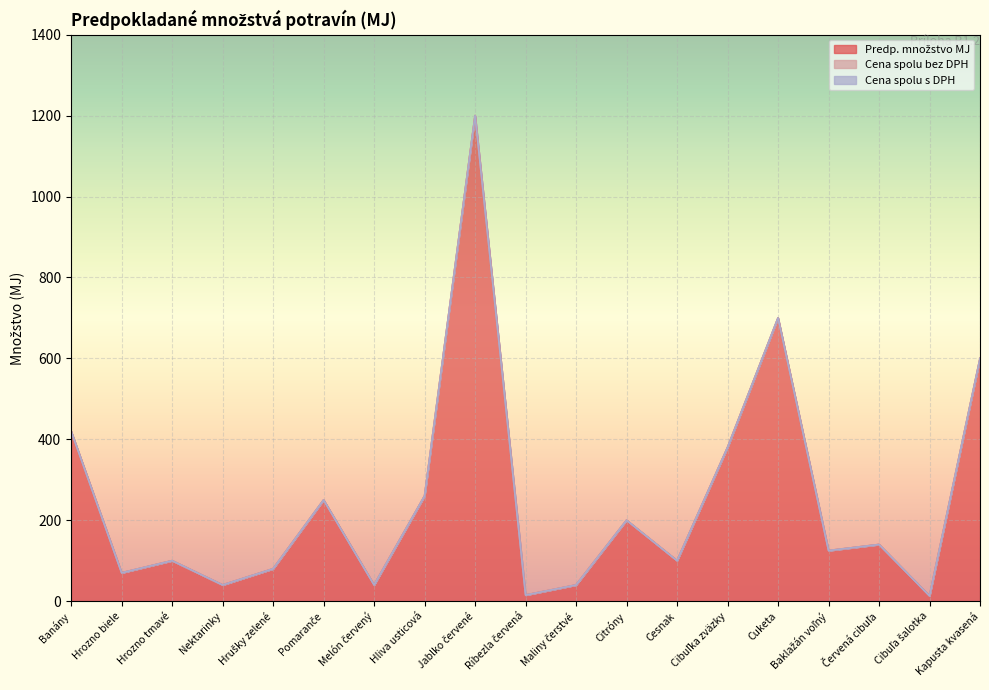

Between Hrušky zelené and Melón červený, which series saw the biggest shift?

Predp. množstvo MJ